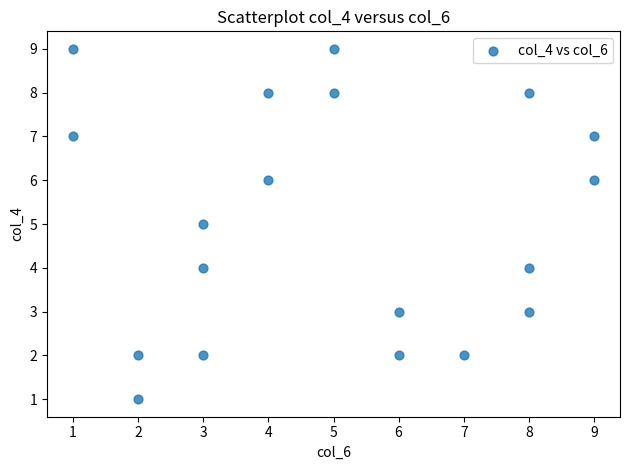

What is the range of Y values (max minus min)?

8